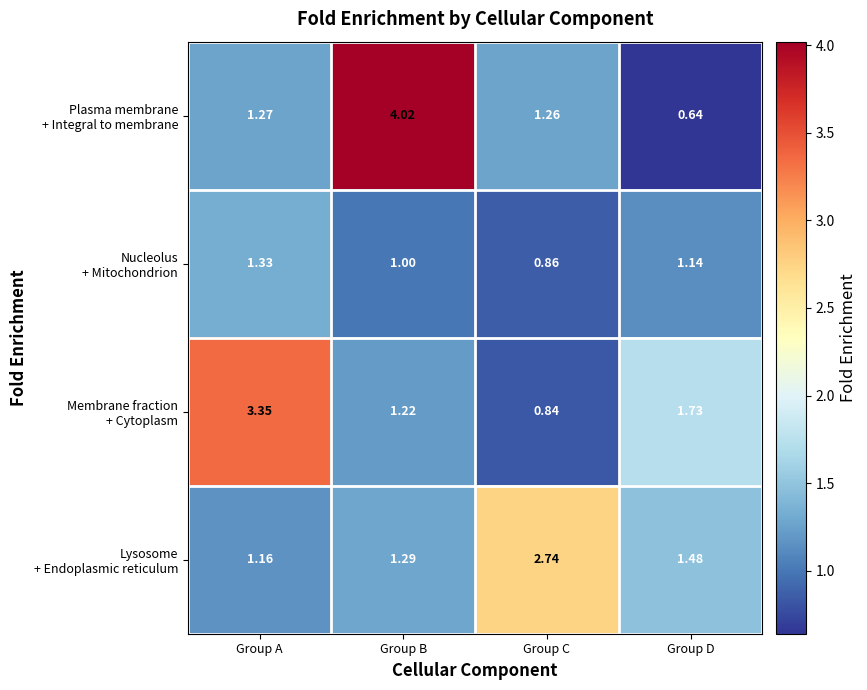

At which category is the sum across all series the highest?

Group B